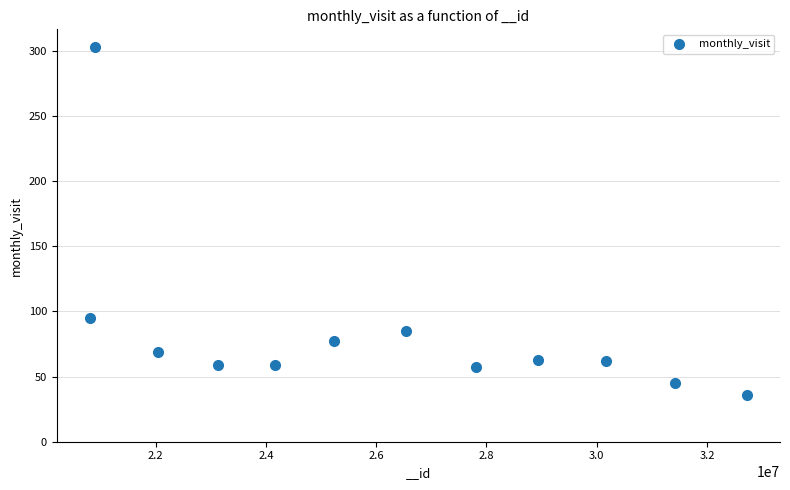

What Y value in the scatter plot is closest to 169?

95